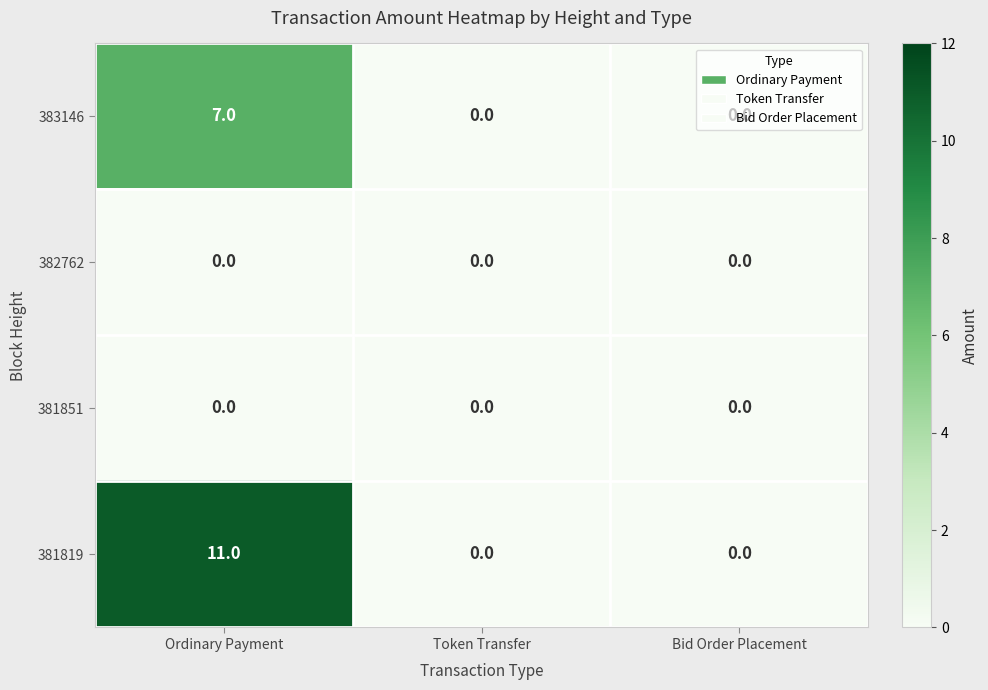

Which series changed the most between Ordinary Payment and Bid Order Placement?

381819